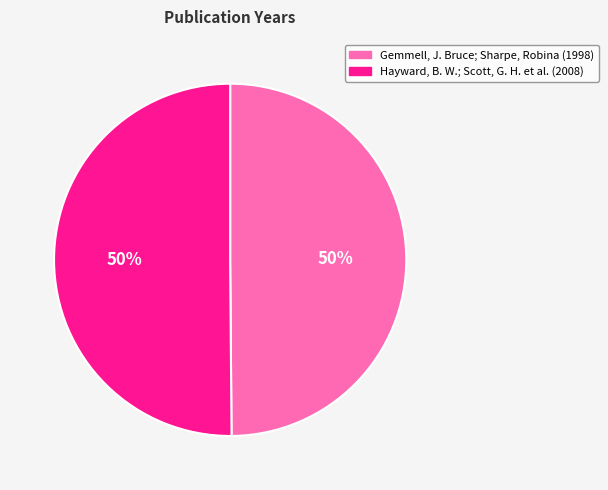

What is the ratio of the value at Gemmell, J. Bruce; Sharpe, Robina (1998) to the value at Hayward, B. W.; Scott, G. H. et al. (2008)?

1.0